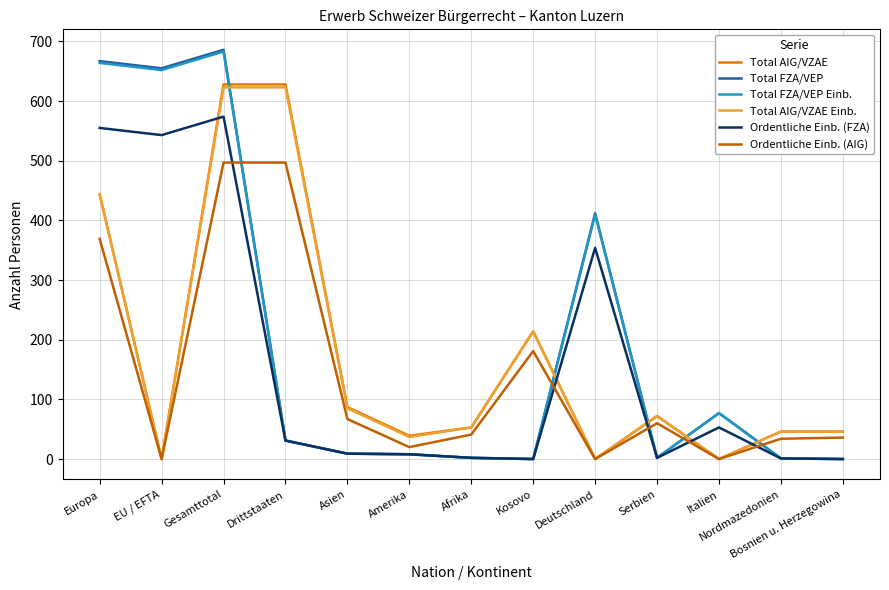

After their last crossing, which series has the higher values: Total FZA/VEP or Total AIG/VZAE?

Total AIG/VZAE